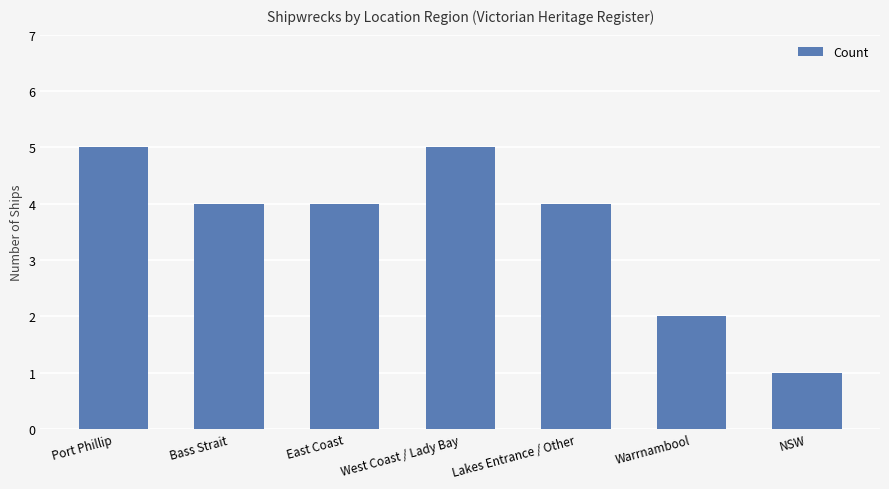

Reading right to left, what are all the values shown in this chart?

NSW=1	Warrnambool=2	Lakes Entrance / Other=4	West Coast / Lady Bay=5	East Coast=4	Bass Strait=4	Port Phillip=5